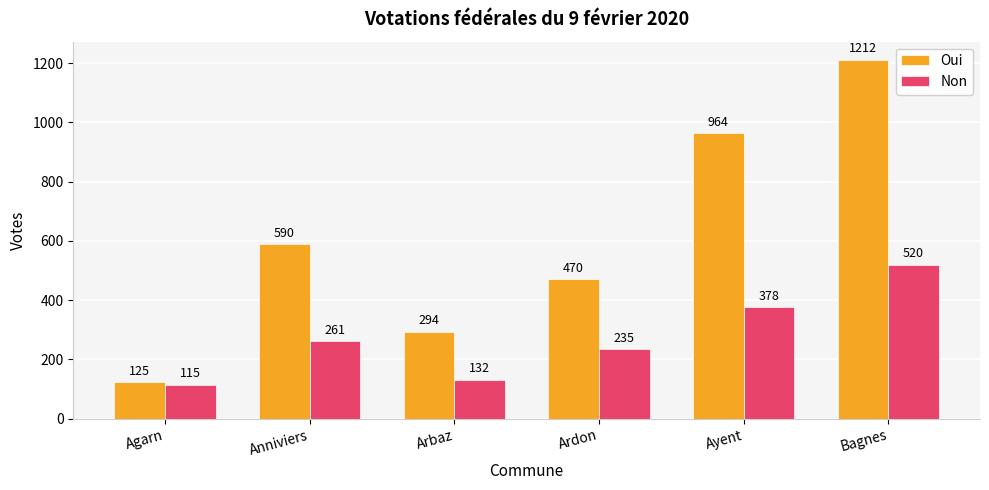

At which label is Oui closest to 668?

Anniviers